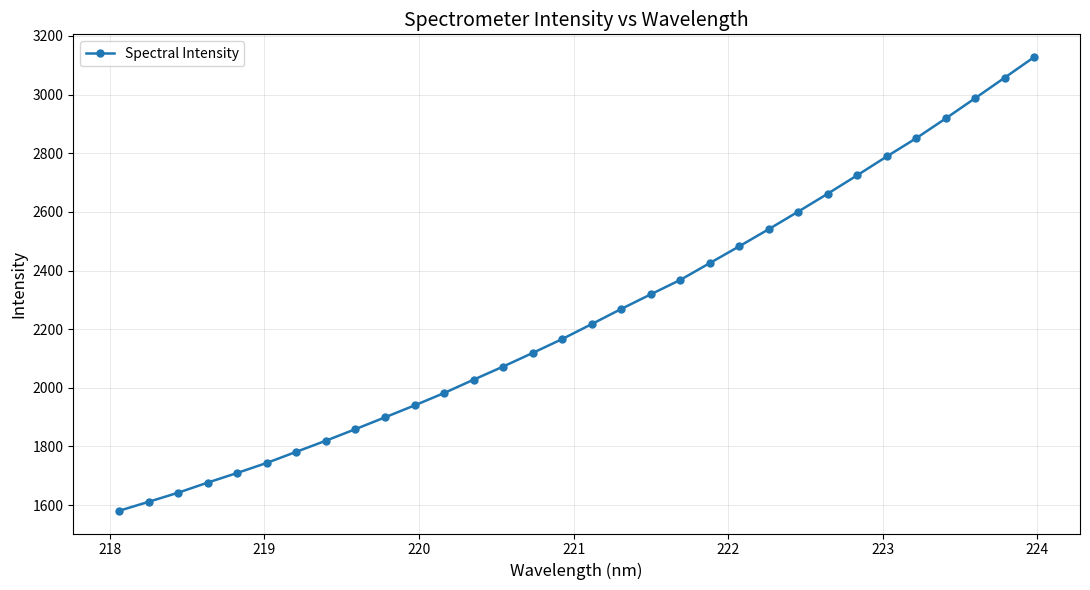

What is the value of the 4th point from the left?

1676.8